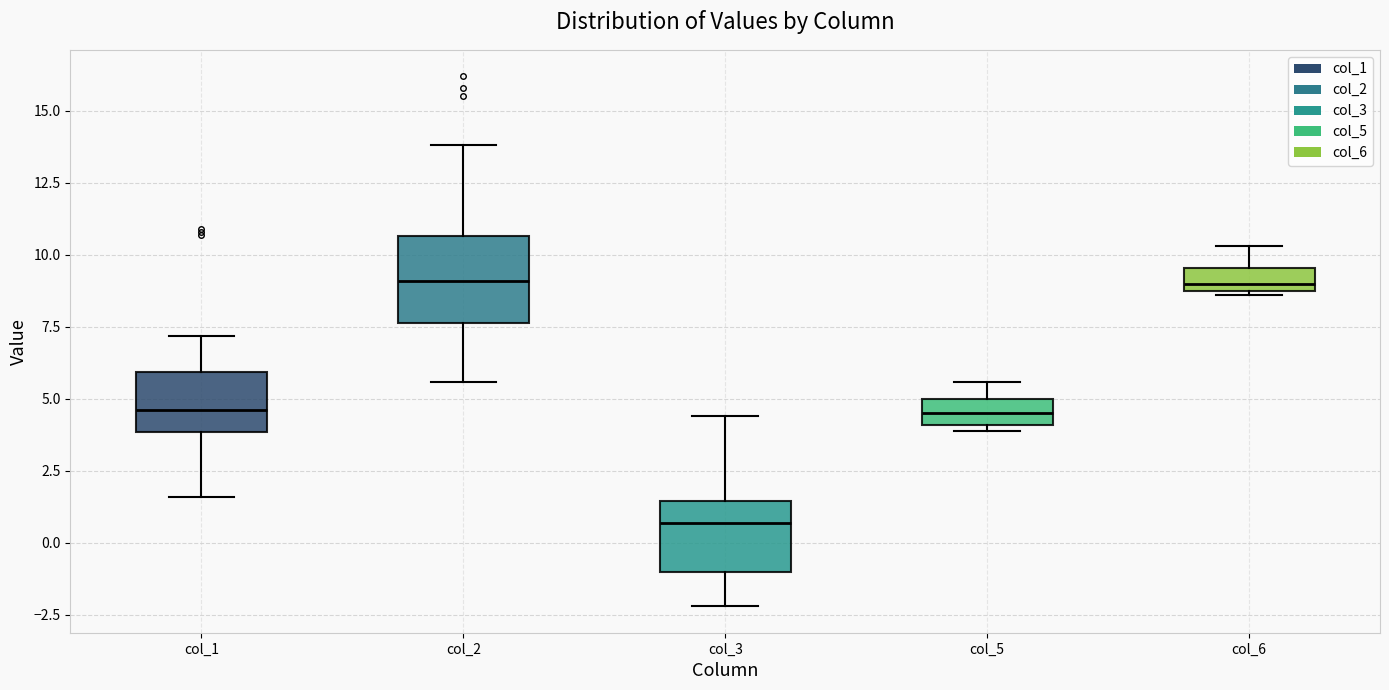

Which box is the tallest, from its lower edge to its upper edge?

col_2